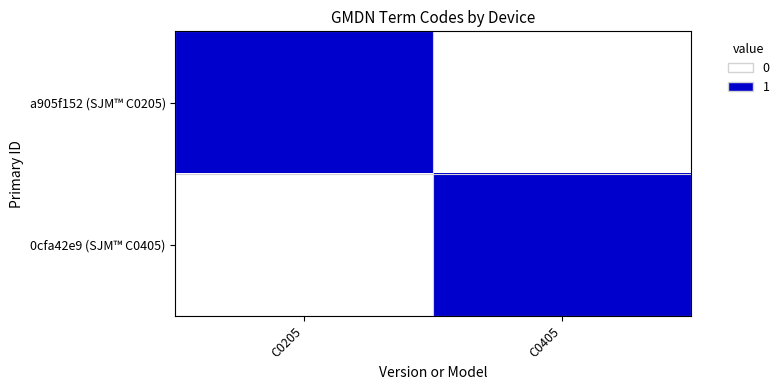

Which has a higher value, C0405 or C0205?

C0205